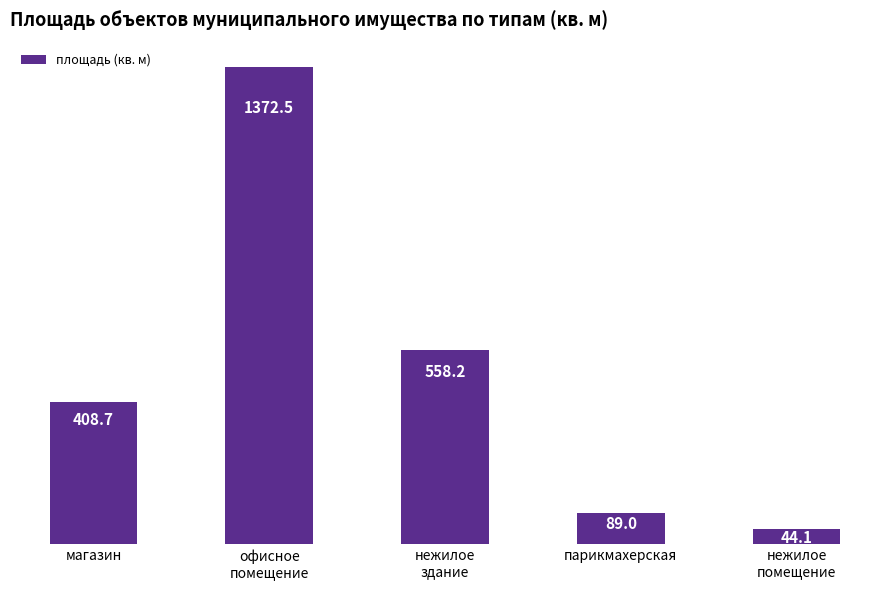

Where is the data nearest to the value 708?

нежилое
здание